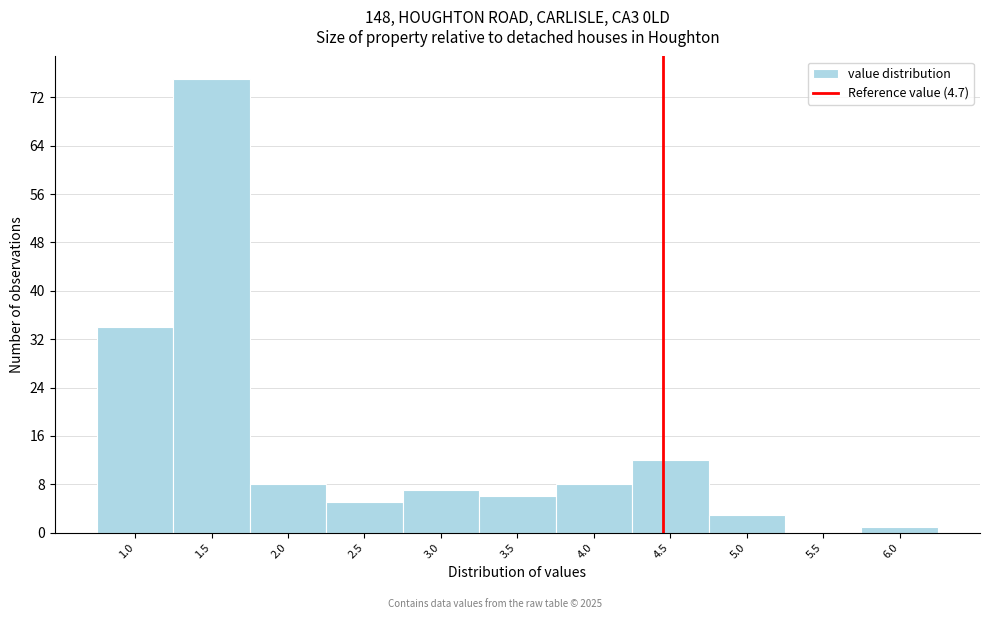

Reading left to right, transcribe all the data shown in this chart.

1.0=34	1.5=75	2.0=8	2.5=5	3.0=7	3.5=6	4.0=8	4.5=12	5.0=3	5.5=0	6.0=1